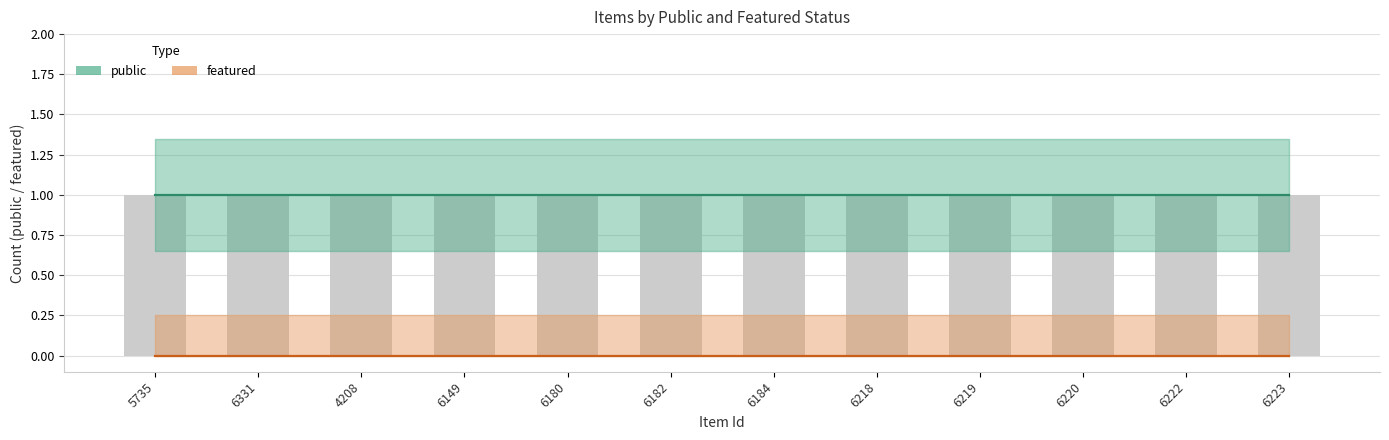

At which category does the chart reach its minimum across all series?

5735